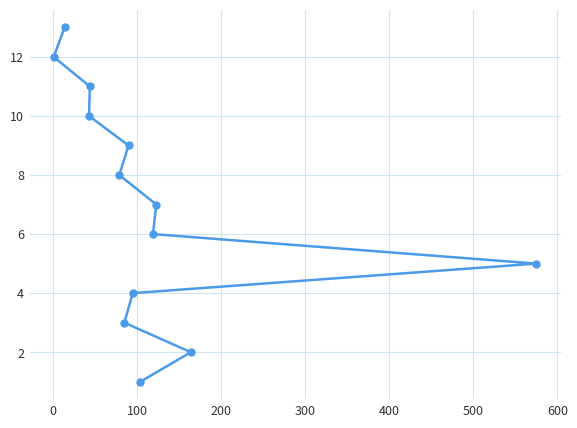

Reading left to right, extract all data points from this chart.

13	12	11	10	9	8	7	6	5	4	3	2	1